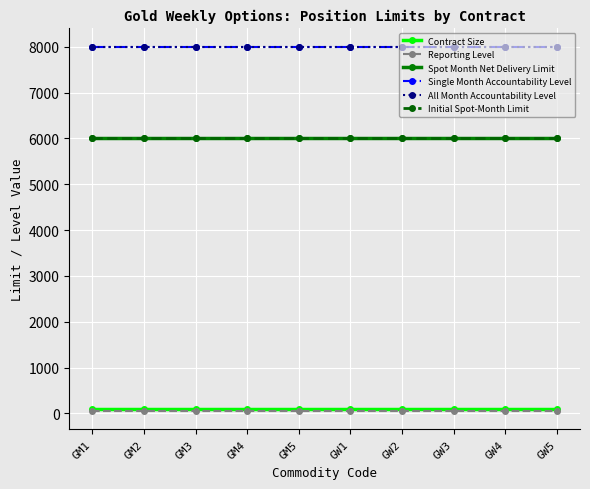

True or false: Initial Spot-Month Limit and All Month Accountability Level intersect in this chart.

False